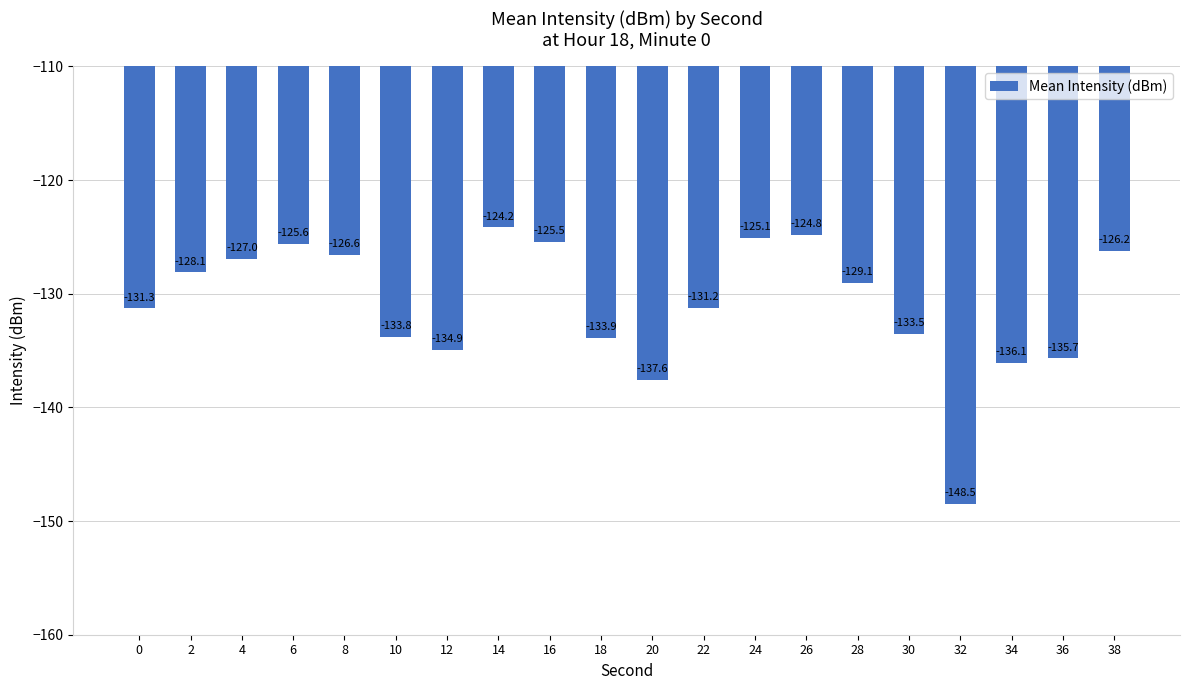

Which has a higher value, 0 or 26?

26